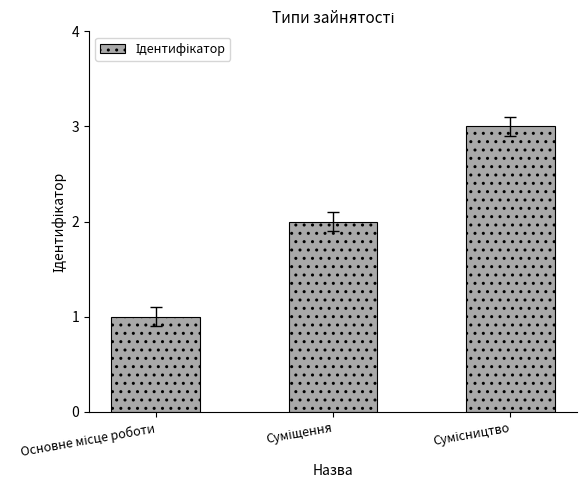

What is the greatest value displayed?

3